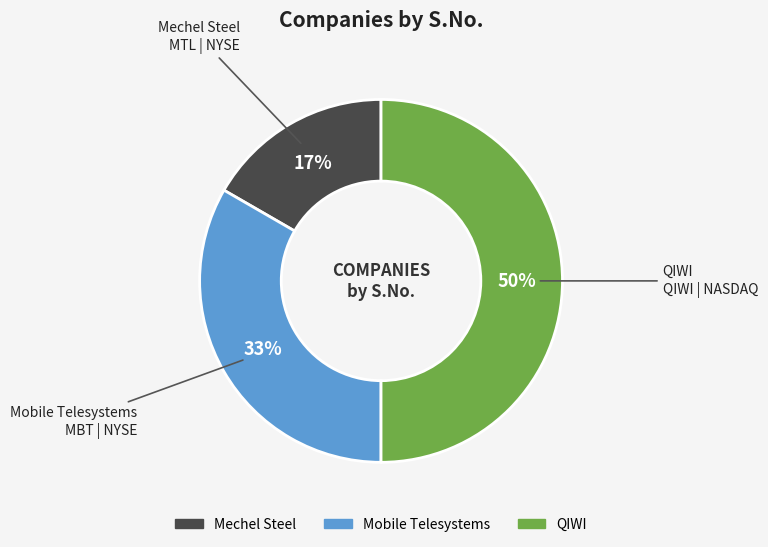

How many segments does this pie chart have?

3